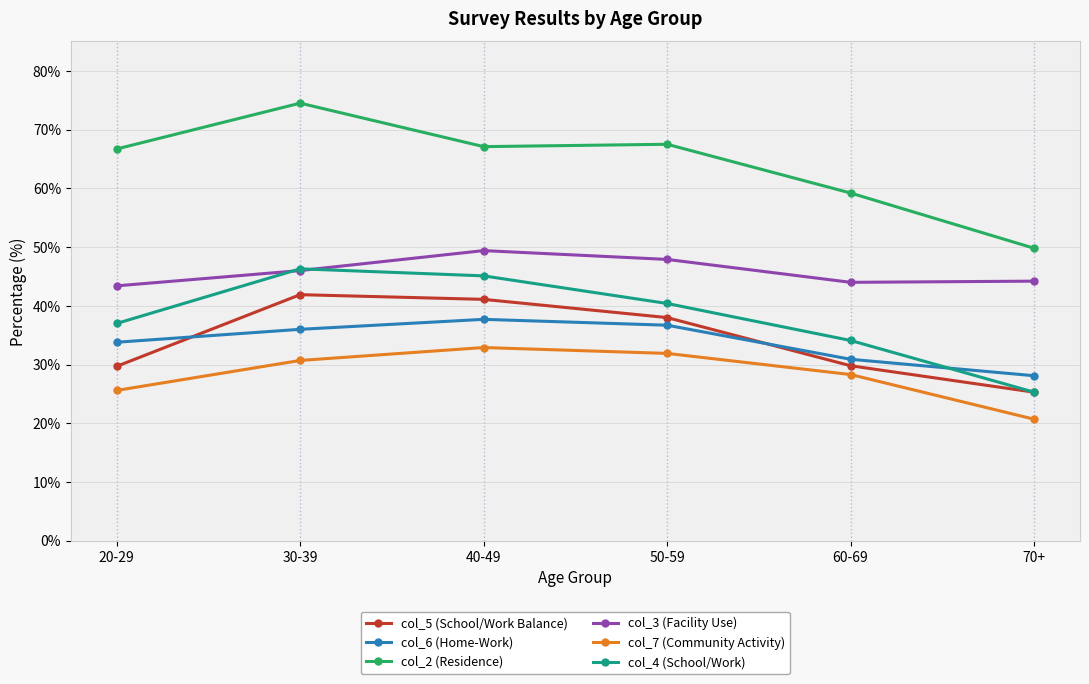

Is this an area chart (filled region under the line)?

No